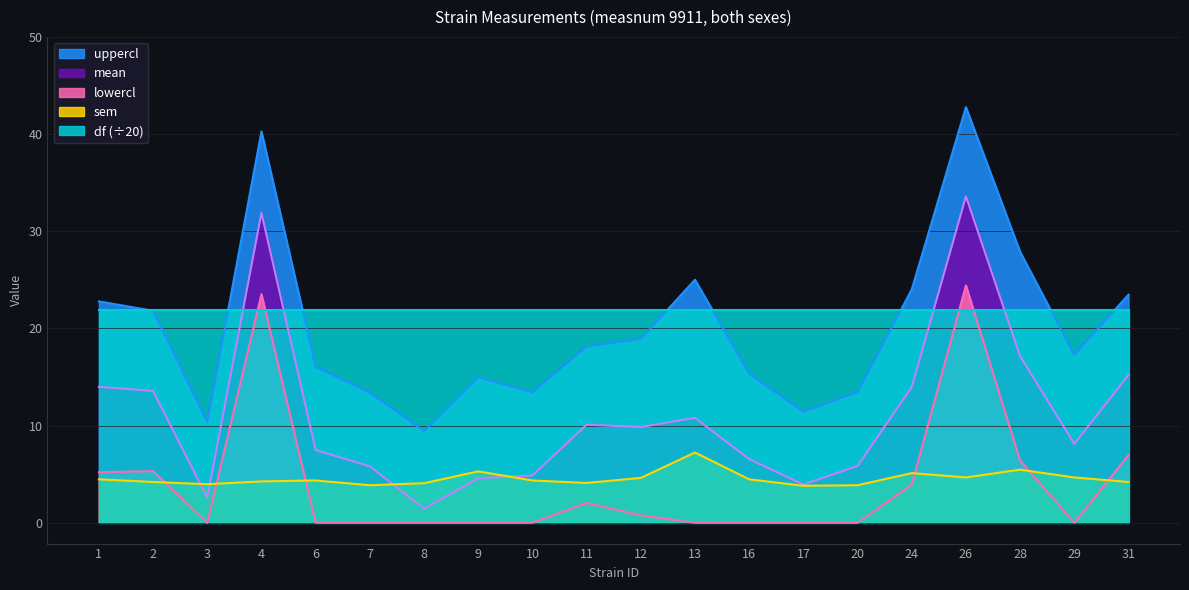

How many intersections are there between sem and mean?

4